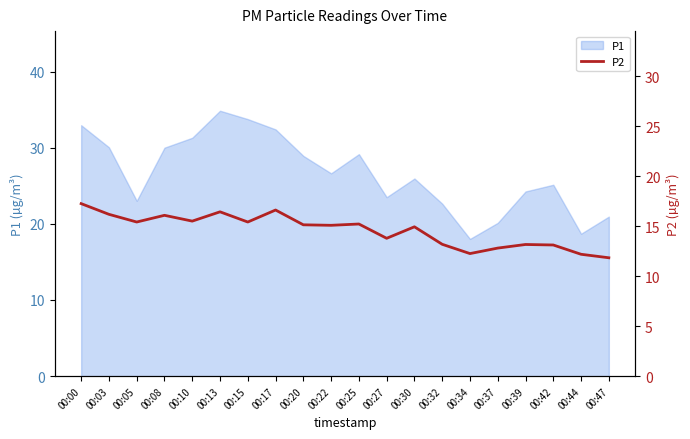

Reading left to right, what are all the values shown in this chart?

17.3	16.2	15.4	16.1	15.5	16.4	15.4	16.6	15.2	15.1	15.2	13.8	14.9	13.2	12.3	12.8	13.2	13.1	12.2	11.8